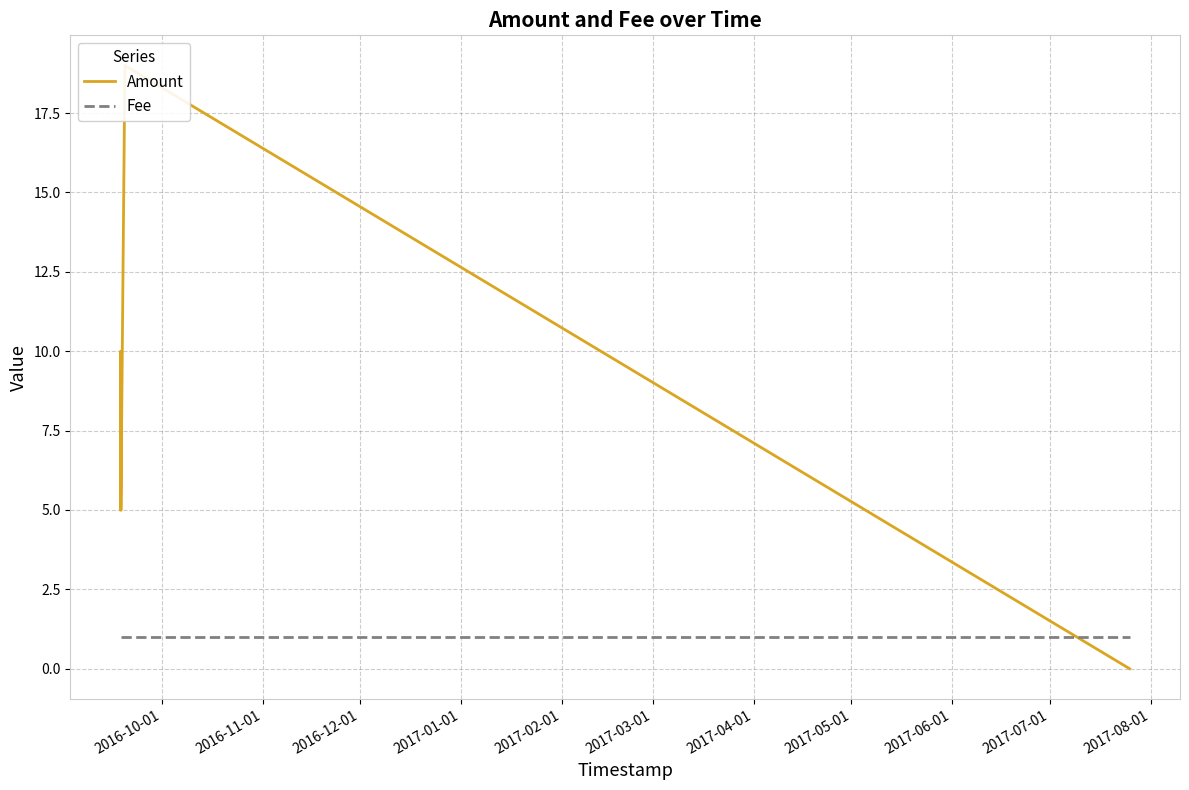

Which series changed the most between 2016-12-01 and 2017-01-01?

Amount